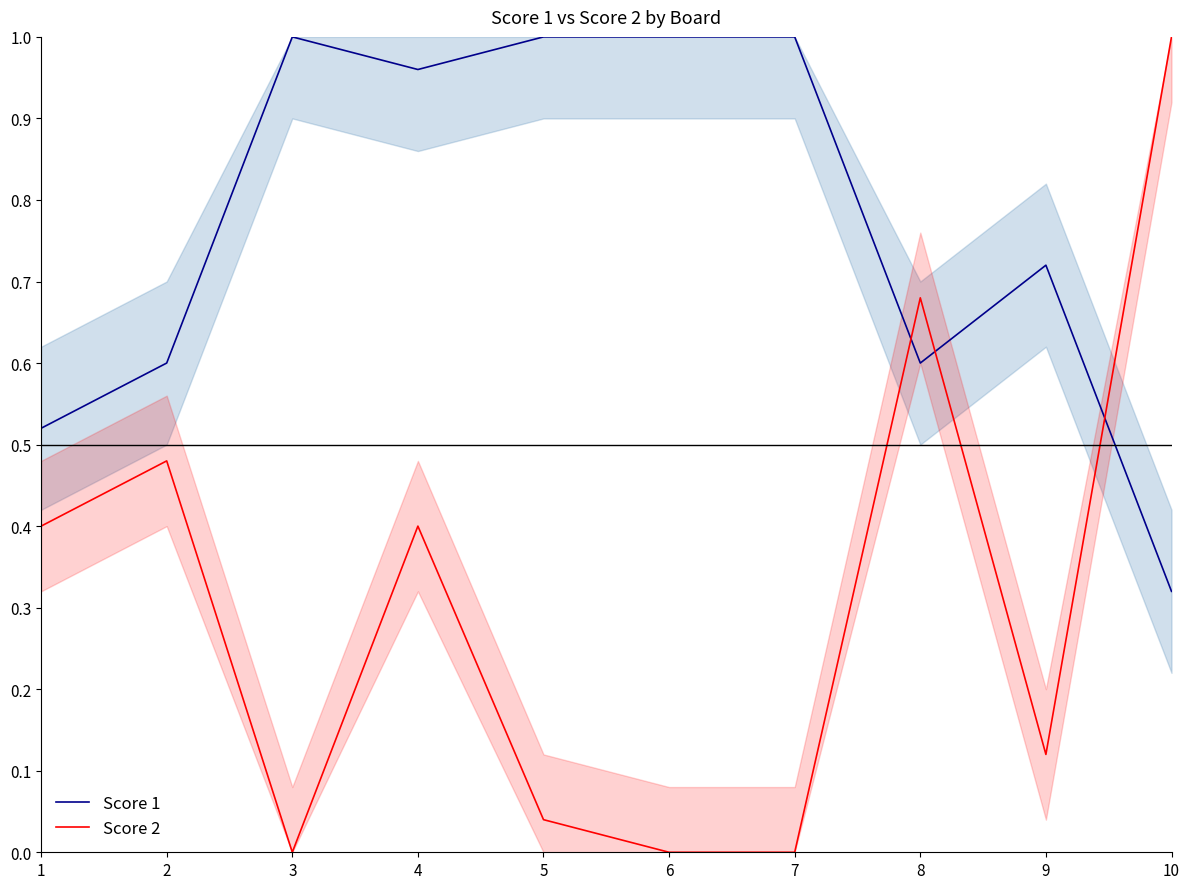

In Score 2, how many points are higher than both neighbors (excluding endpoints)?

3